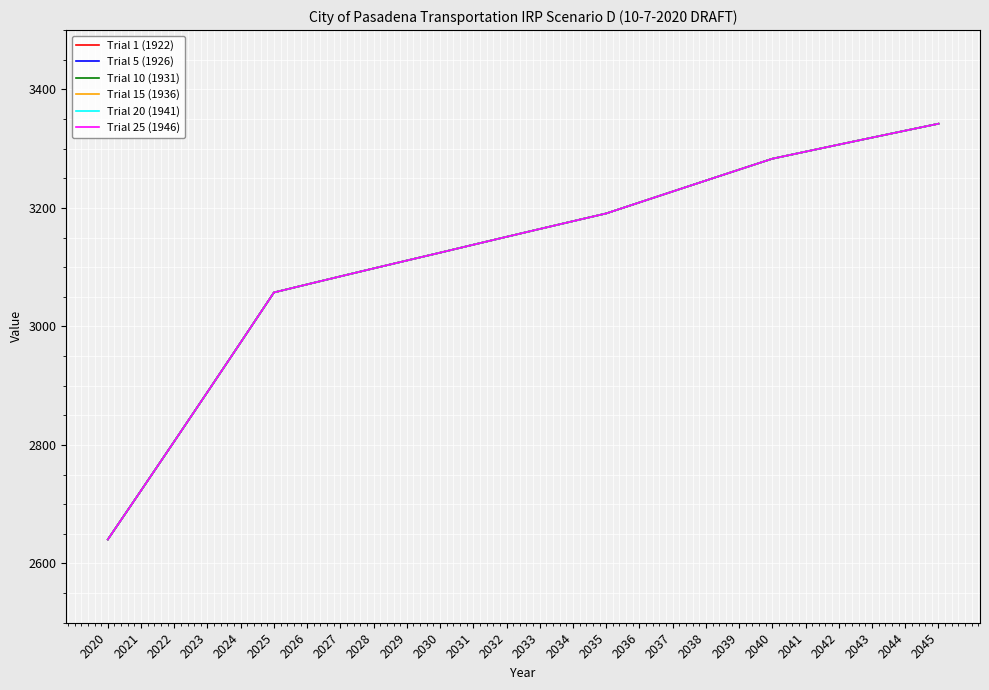

Does the chart display data point markers on the line(s)?

No